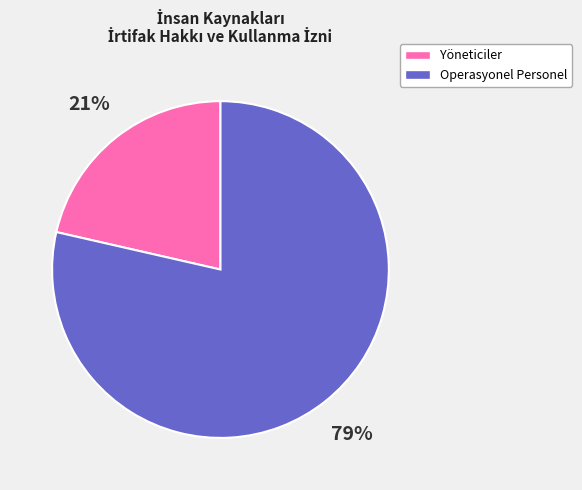

To the nearest percent, what is the average slice percentage?

50%